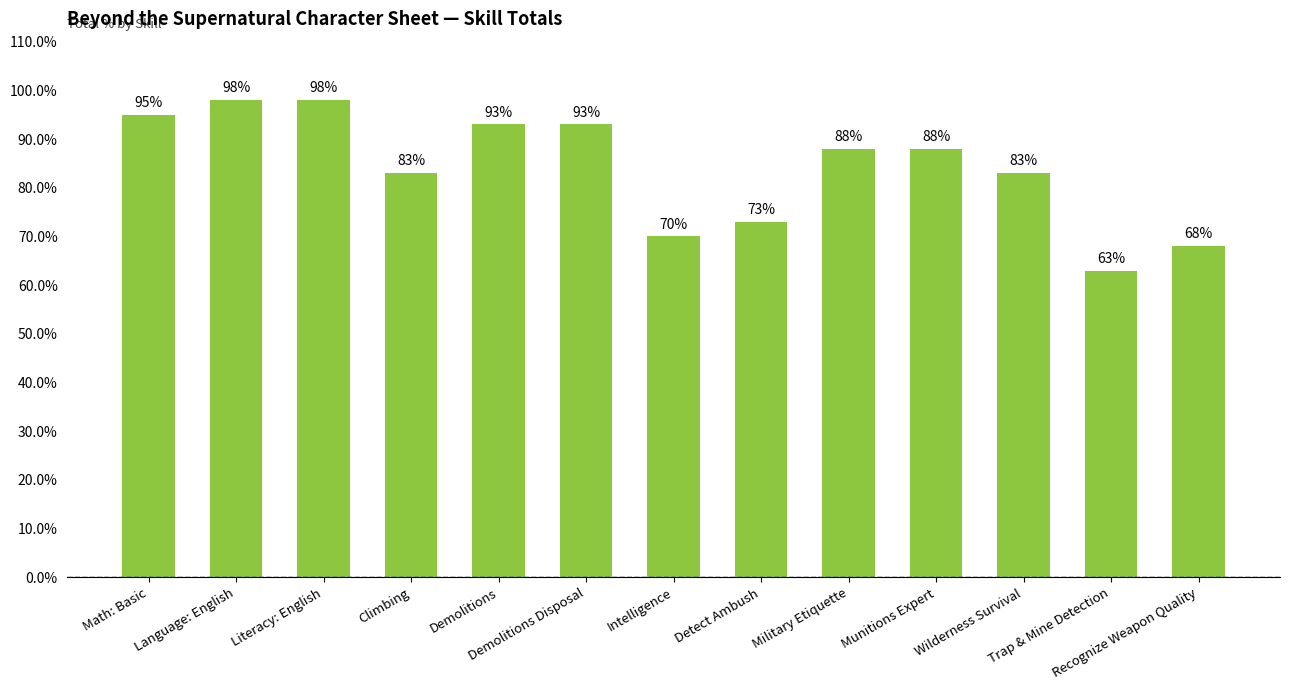

What is the average value?

84